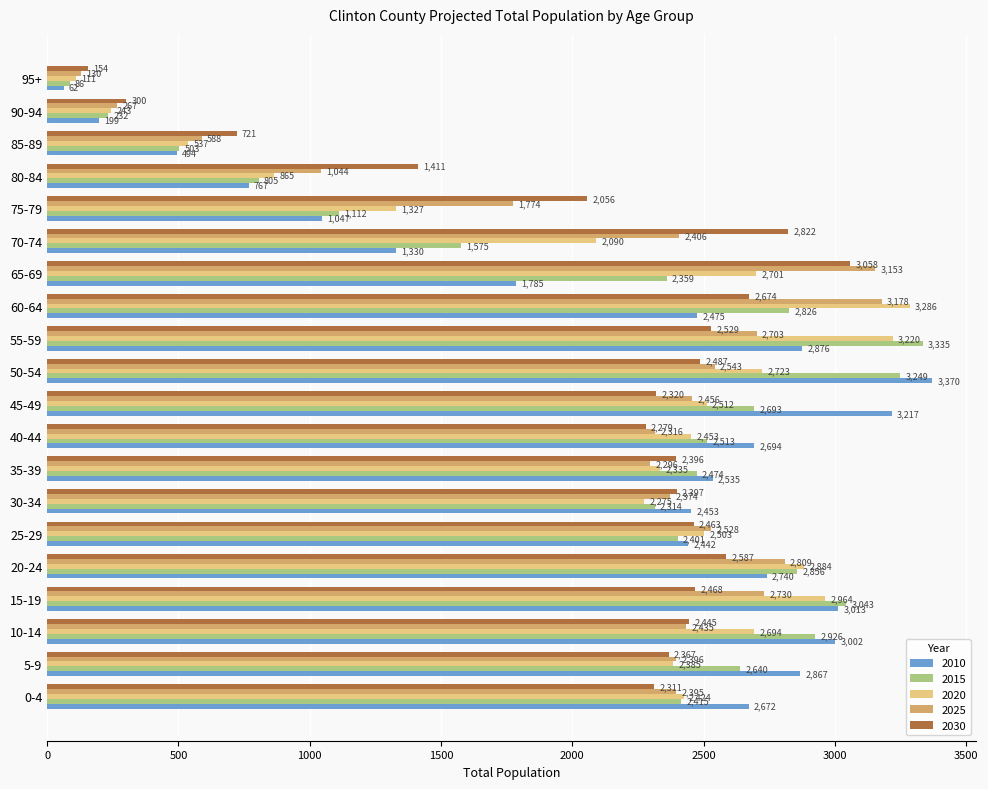

Which category has the lowest value in the 2020 series?

95+